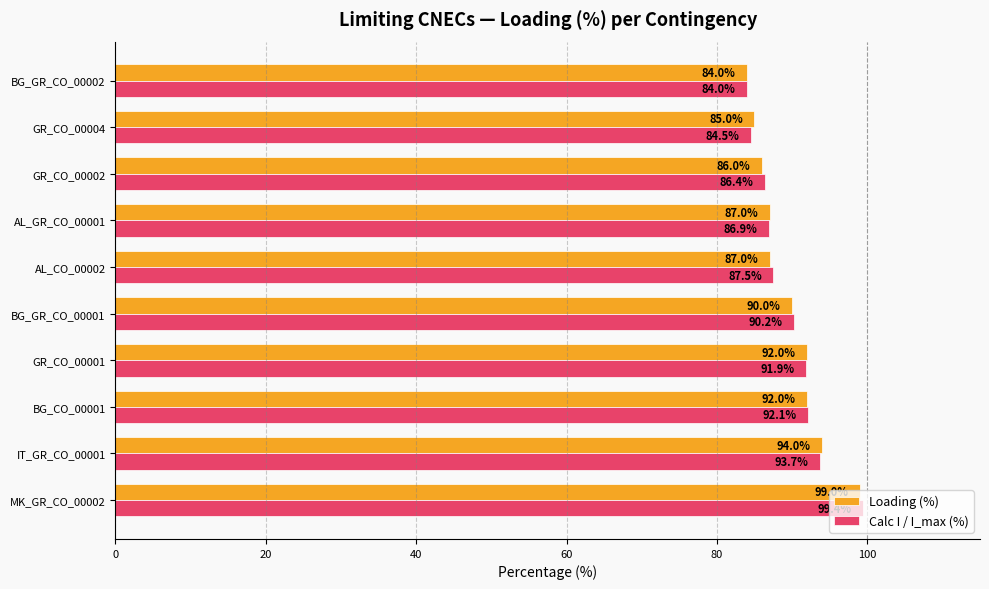

Which series has the largest range (max minus min)?

Calc I / I_max (%)